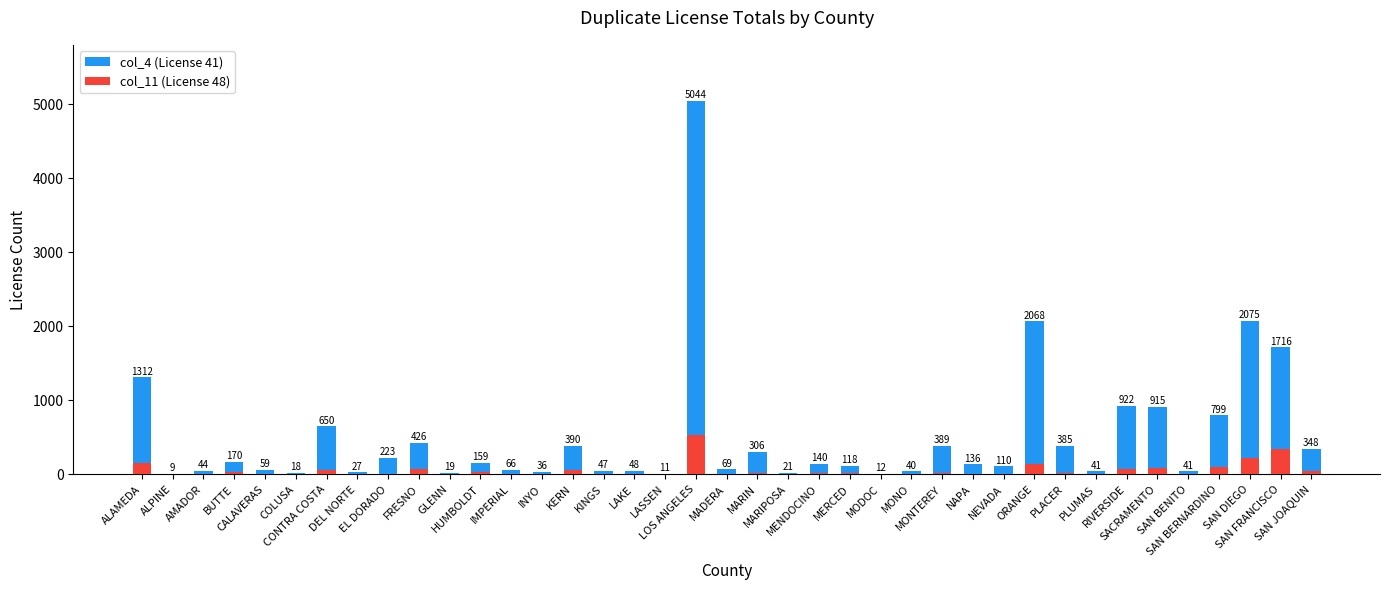

At which category does the chart reach its minimum across all series?

ALPINE